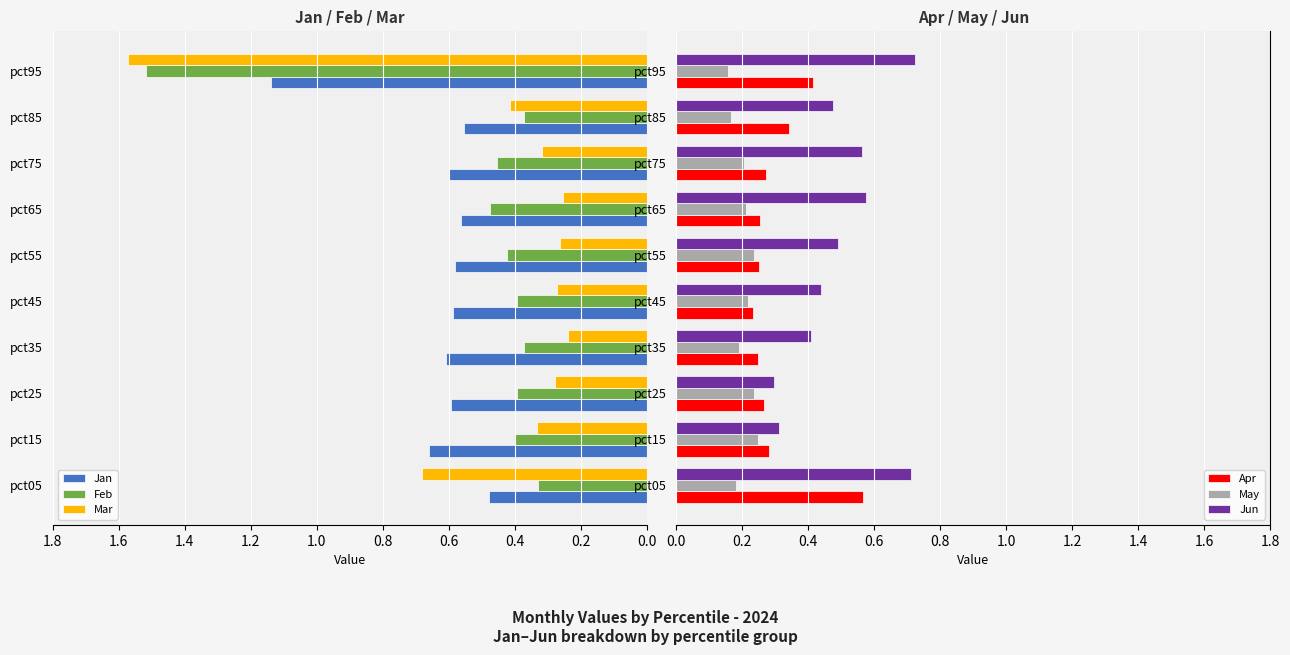

What is the average value of the Apr series?

0.3